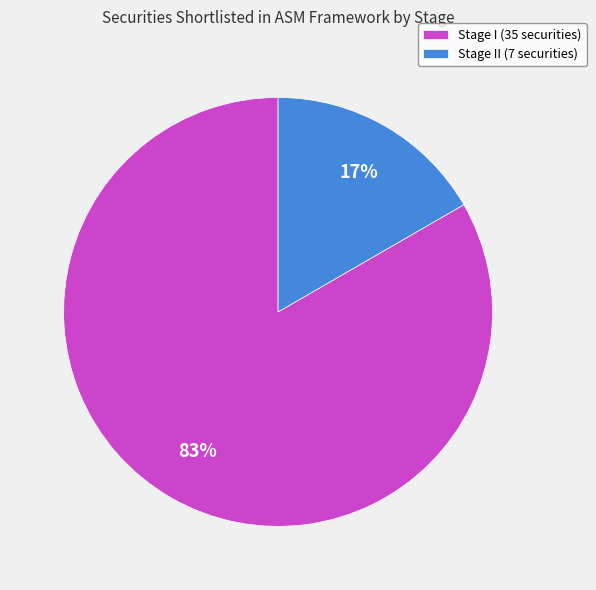

The Stage I (35 securities) slice represents 69% of the pie. True or false?

False